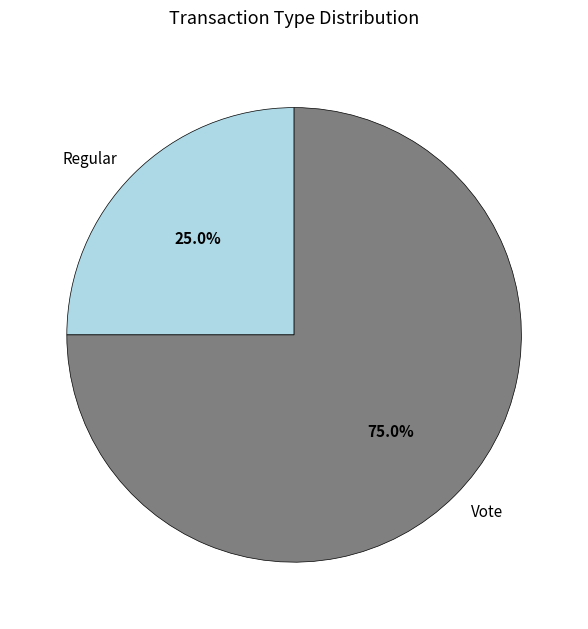

What is the largest slice in the pie chart?

Vote